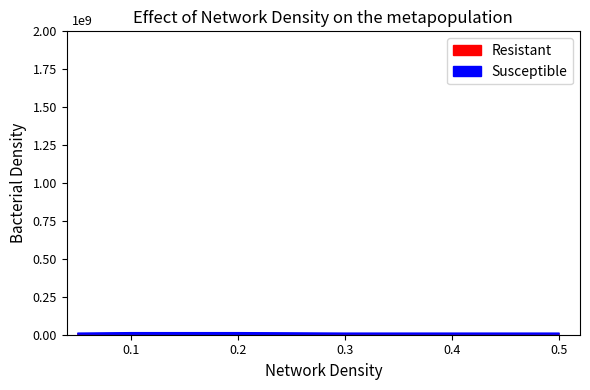

What is the maximum value shown in the chart?

7051551